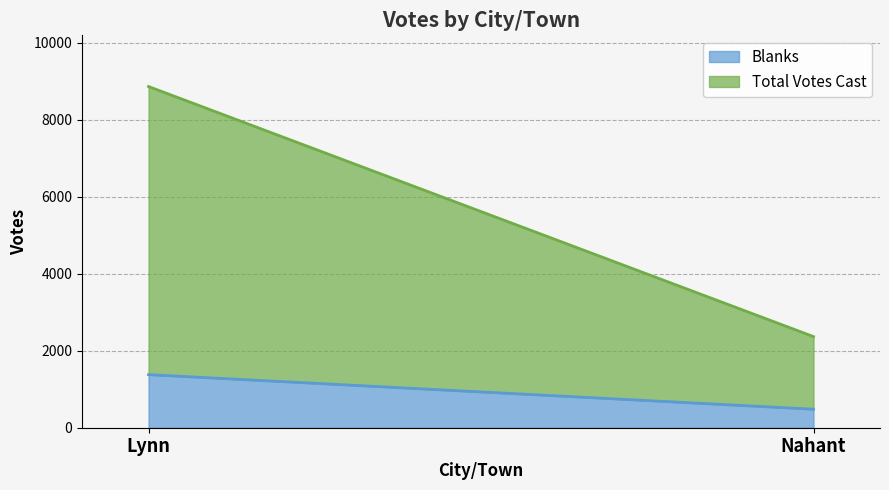

What is the lowest value of the Blanks series?

481